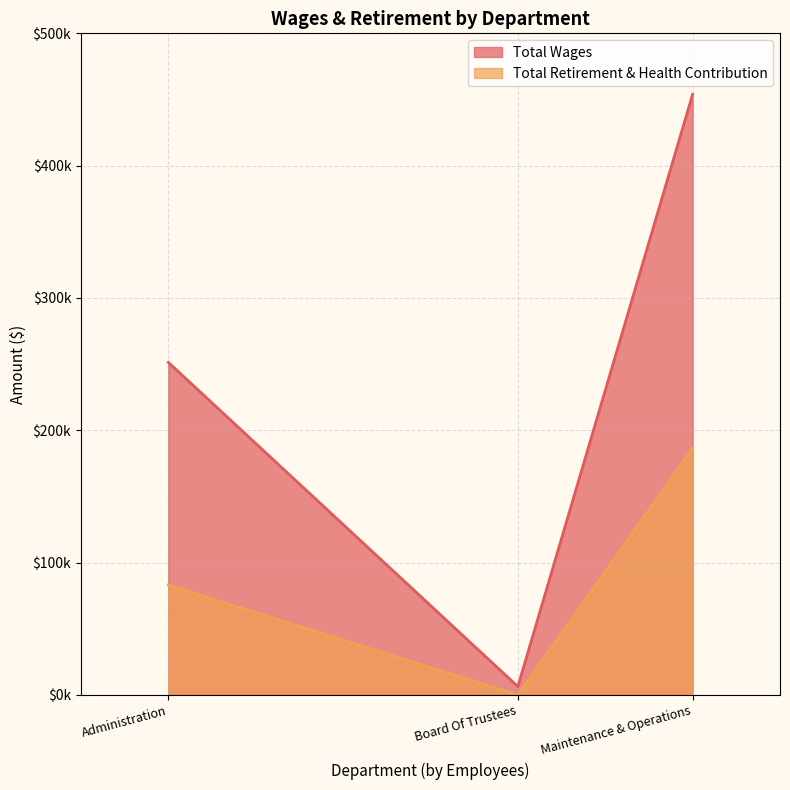

What are all the series names shown in the legend?

Total Wages, Total Retirement & Health Contribution